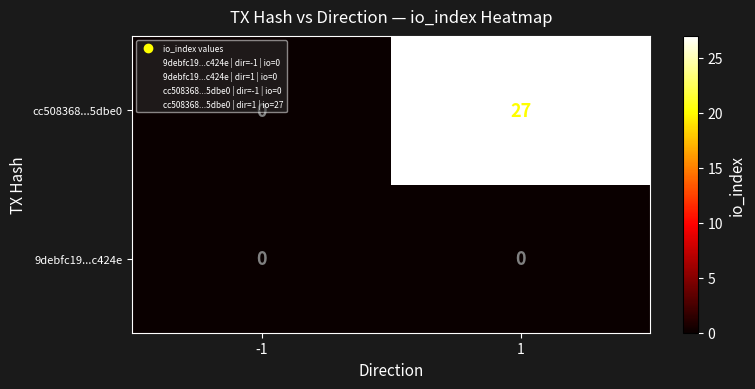

Rank the series at 1 from lowest to highest value.

9debfc19...c424e, cc508368...5dbe0